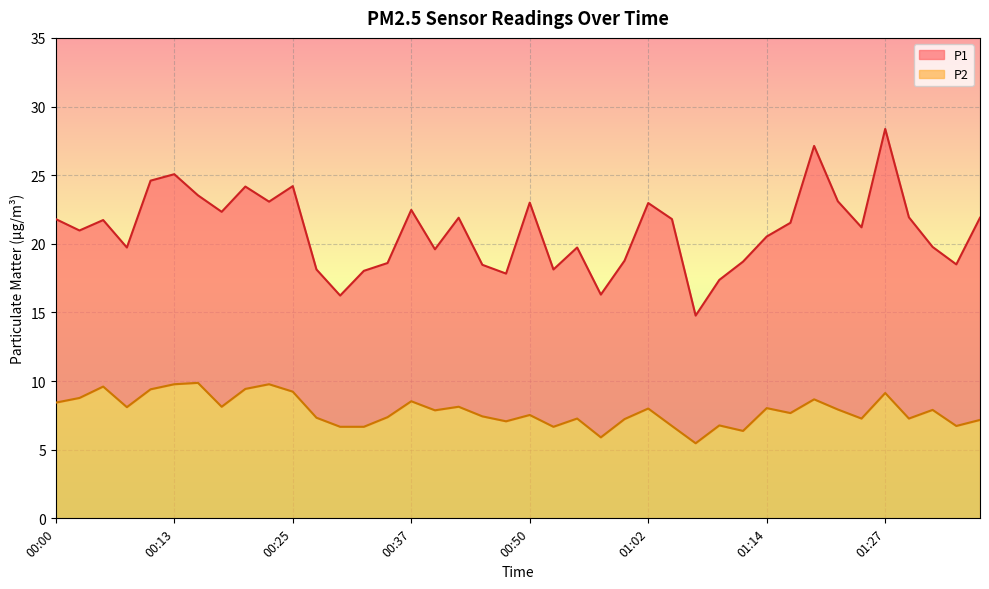

Is it true that P1 equals 23.0 at 00:50?

True